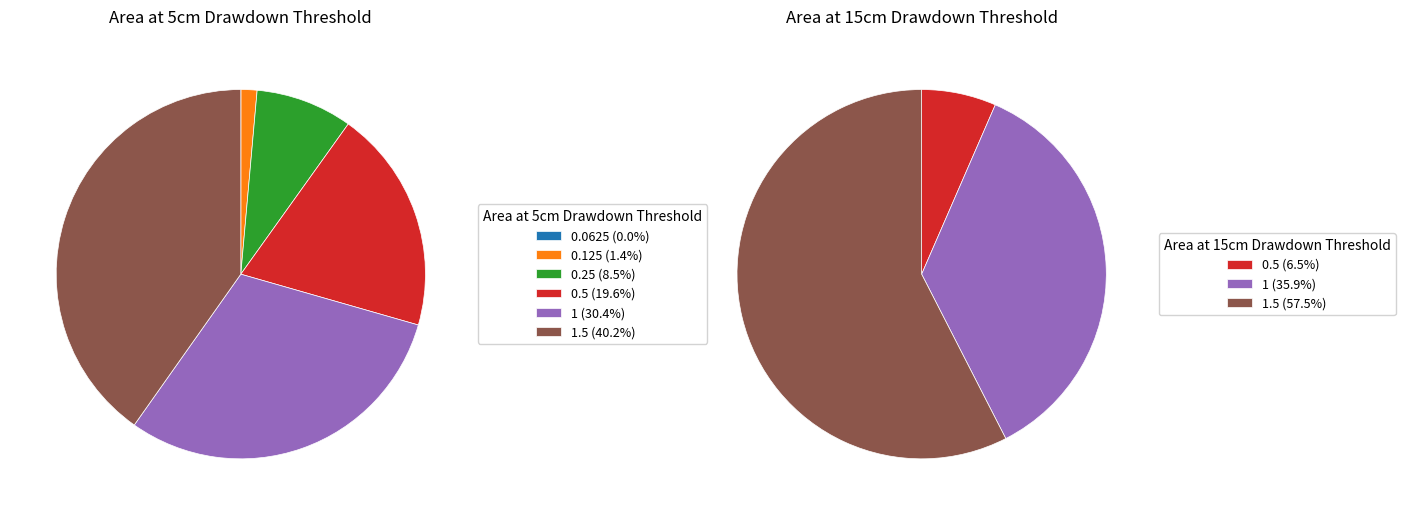

Which slice is the smallest?

0.0625